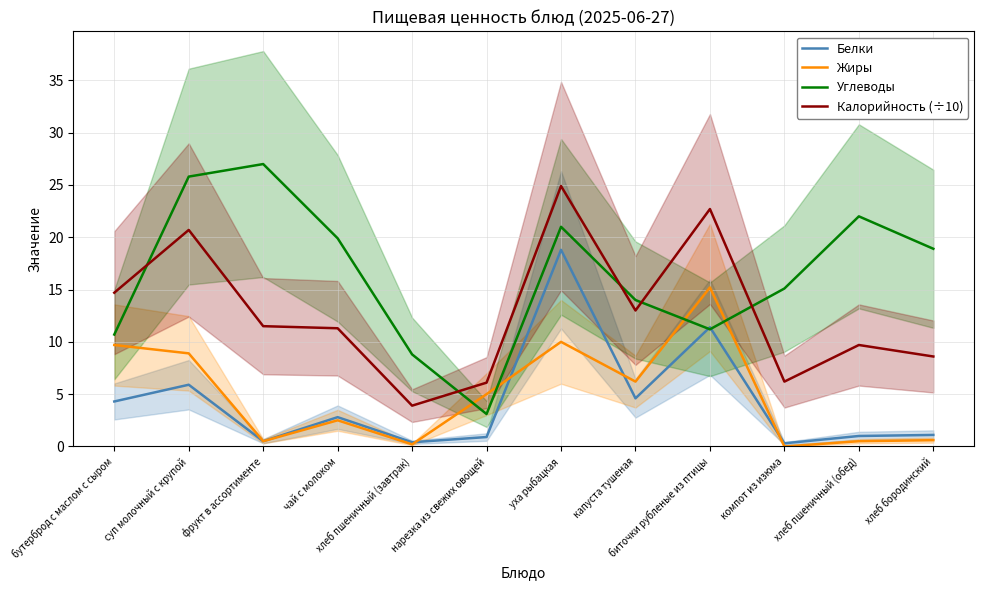

The Калорийность (÷10) series shows 20.7 at суп молочный с крупой. True or false?

True